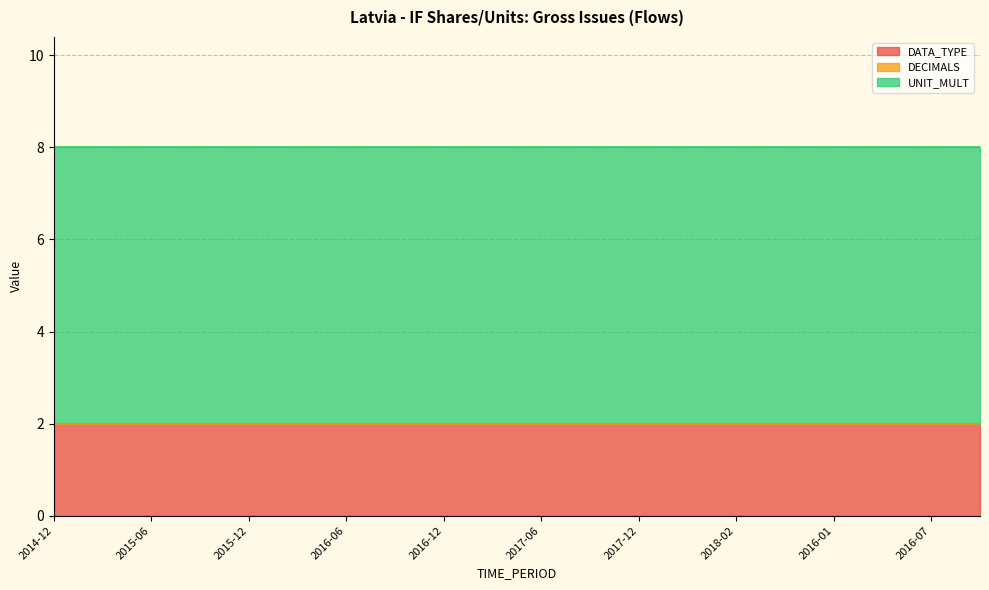

At which label does DECIMALS reach its minimum?

2014-12